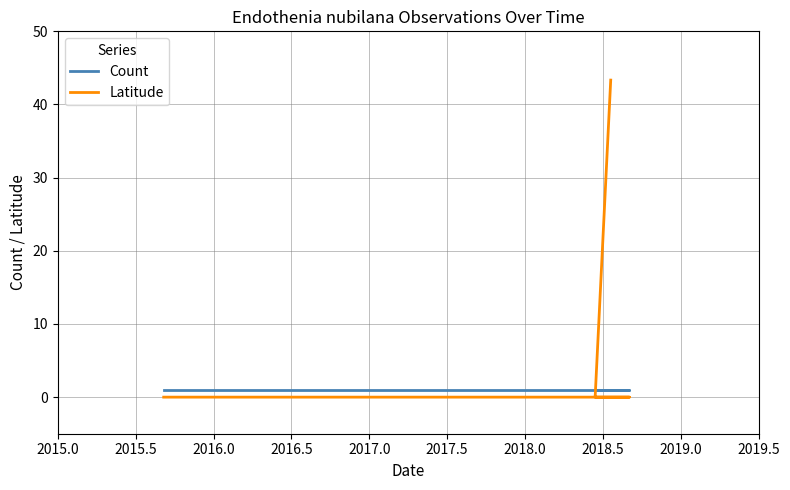

Count the number of data series in this chart.

2